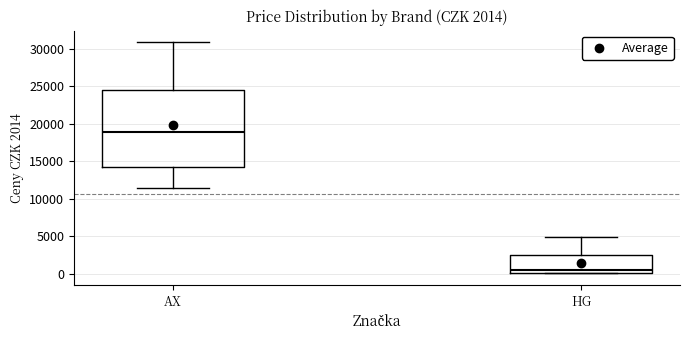

Comparing the boxes themselves (not the whiskers), which one is the tallest?

AX